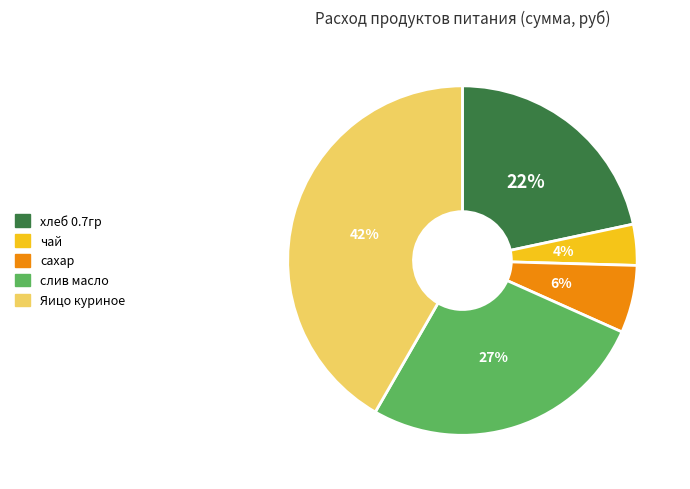

The сахар slice represents 1% of the pie. True or false?

False